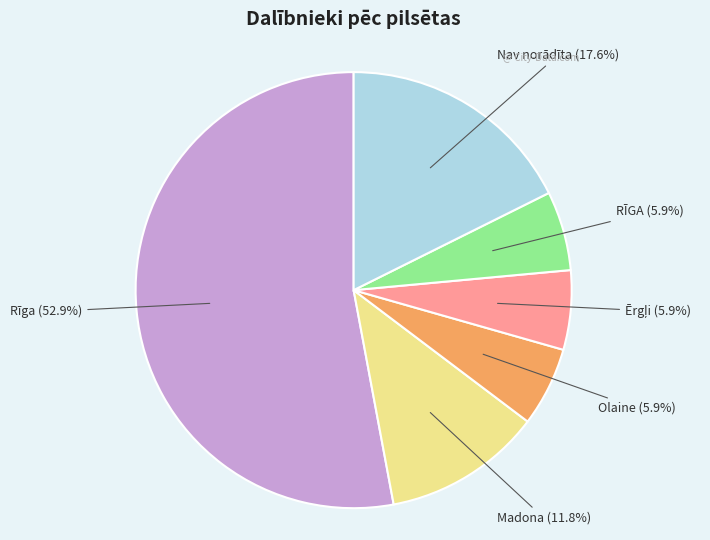

Is there any slice that represents more than half of the pie?

Yes